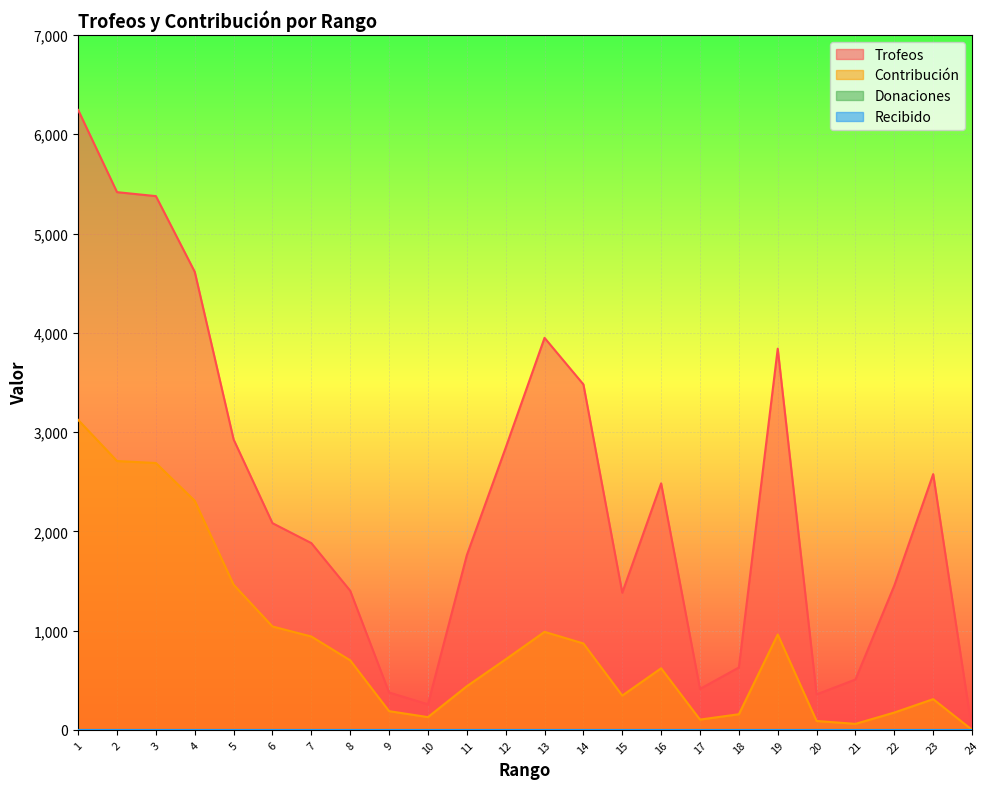

Reading right to left, extract all data points from this chart.

Trofeos: 0	2576	1454	507	357	3840	628	412	2483	1381	3480	3949	2842	1759	257	376	1401	1881	2082	2925	4614	5377	5417	6245
Contribución: 0	309	174	60	89	960	157	103	620	345	870	987	710	439	128	188	700	940	1041	1462	2307	2688	2708	3122